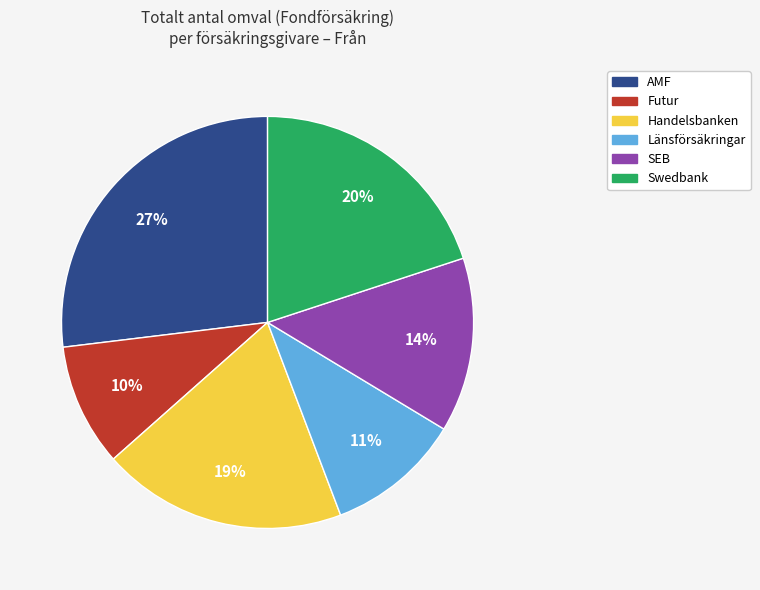

Is there any slice that represents more than half of the pie?

No